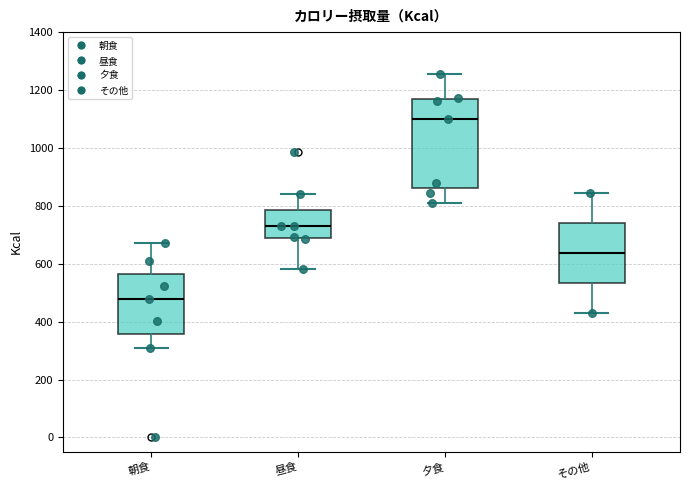

Comparing the boxes themselves (not the whiskers), which one is the tallest?

夕食